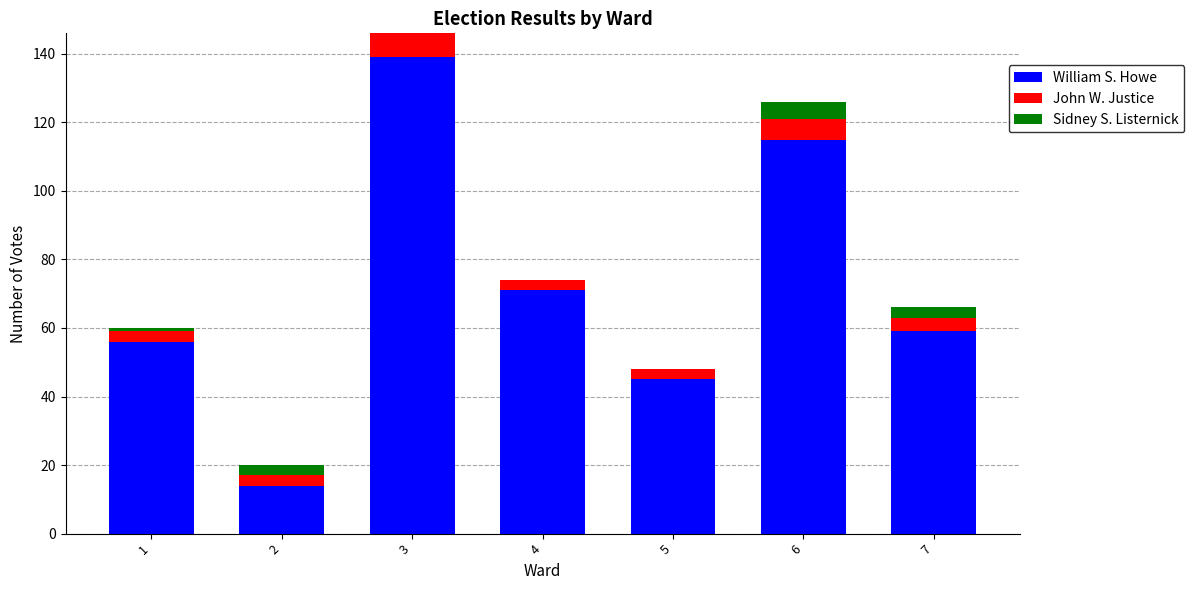

What is the sum of all William S. Howe values?

499